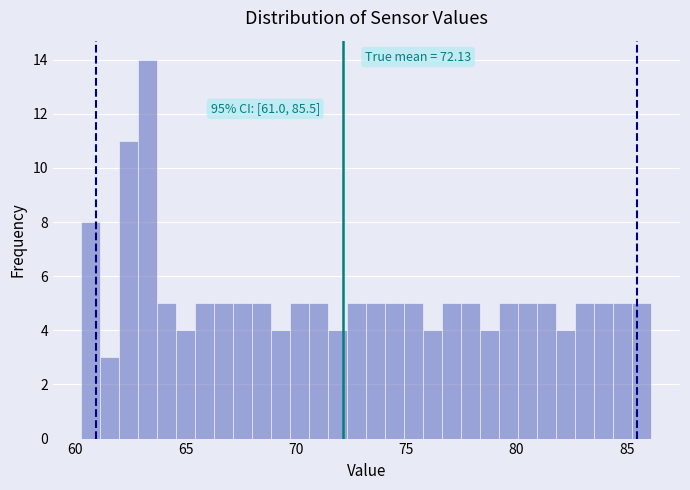

Around what value on the x-axis is the tallest bar? Give the approximate position of its centre, as read against the axis.

63.5